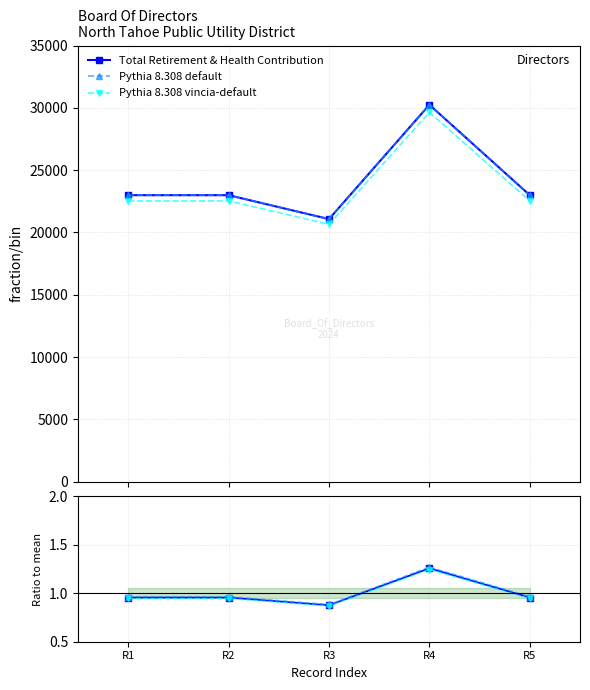

Rank the series by their average value, from highest to lowest.

Pythia 8.308 default, Total Retirement & Health Contribution, Pythia 8.308 vincia-default